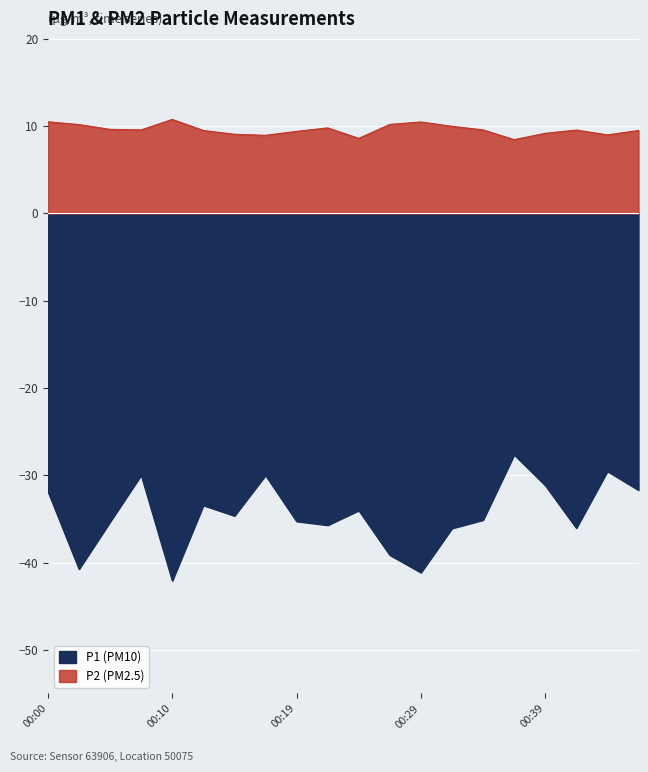

True or false: P1 and P2 intersect in this chart.

False